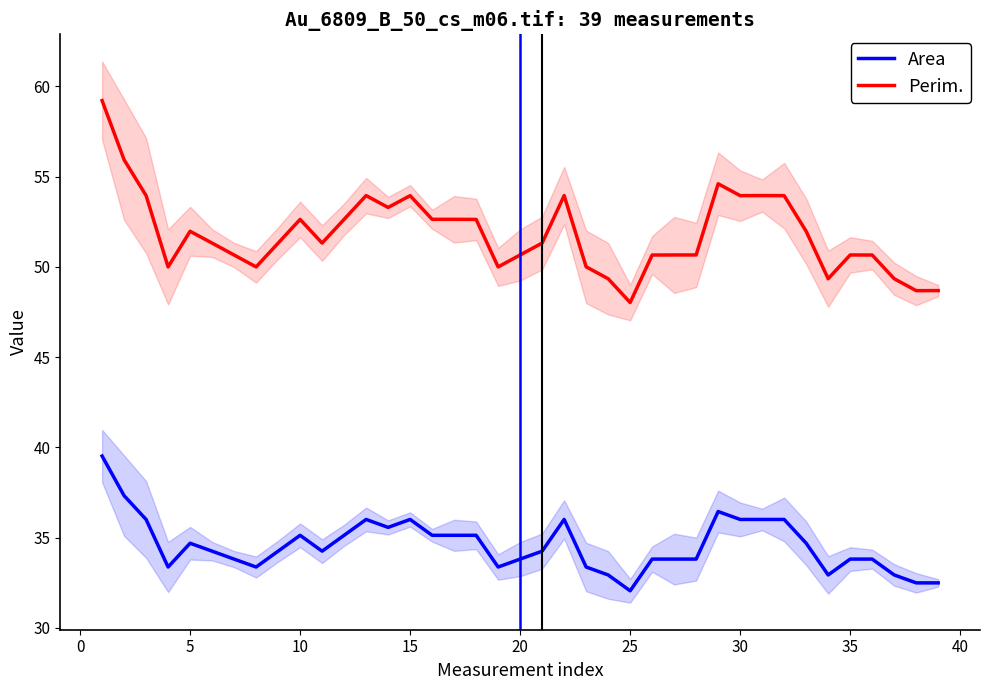

Reading right to left, extract all data points from this chart.

Area: 32.5	32.5	32.9	33.8	33.8	32.9	34.7	36.0	36.0	36.0	36.5	33.8	33.8	33.8	32.1	32.9	33.4	36.0	34.3	33.8	33.4	35.1	35.1	35.1	36.0	35.6	36.0	35.1	34.3	35.1	34.3	33.4	33.8	34.3	34.7	33.4	36.0	37.3	39.5
Perim.: 48.7	48.7	49.3	50.7	50.7	49.3	52.0	53.9	54.0	53.9	54.6	50.7	50.7	50.7	48.0	49.3	50.0	54.0	51.3	50.7	50.0	52.6	52.6	52.6	53.9	53.3	54.0	52.6	51.3	52.6	51.3	50.0	50.7	51.3	52.0	50.0	54.0	55.9	59.2